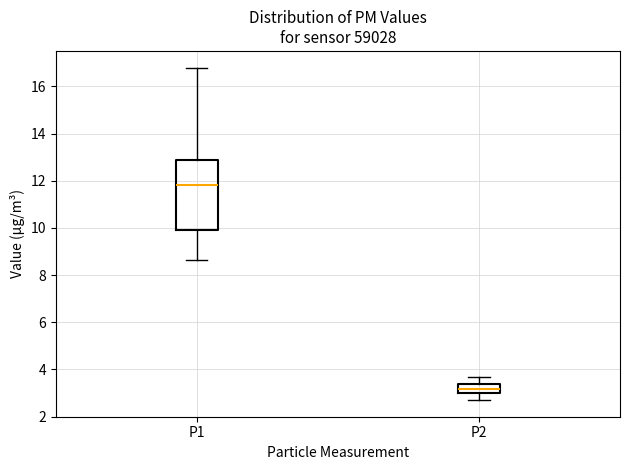

Reading left to right, read every box against the y-axis: the position of its median line, the range the box covers, and the ends of its whiskers. The values are not printed on the chart, so give them approximately, as read against the axis.

P1: median 11.8, box 10.0 to 12.8, whiskers 8.6 to 16.8
P2: median 3.2, box 3.0 to 3.4, whiskers 2.8 to 3.8